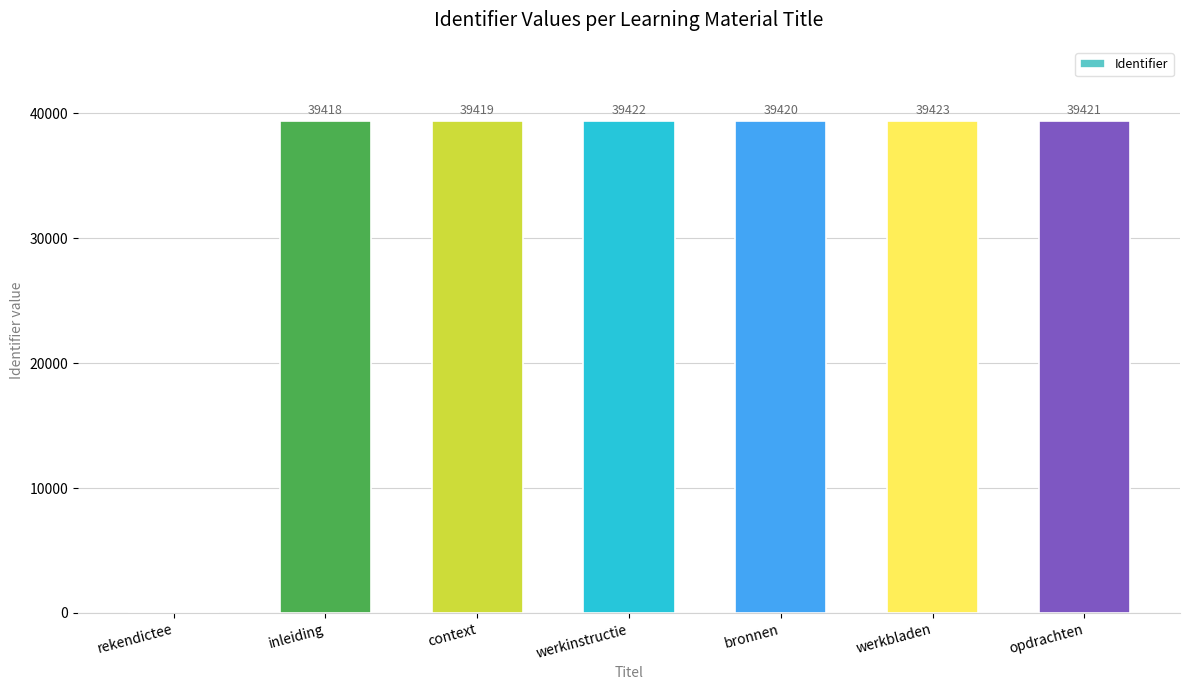

What is the sum of all values?

236523